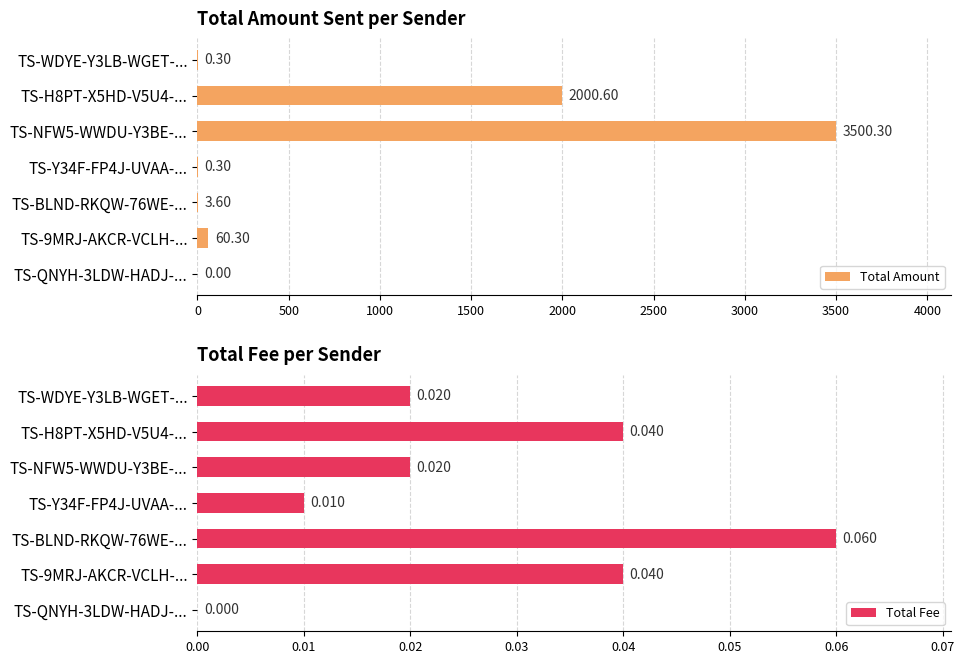

What is the sum of the Total Amount values at TS-H8PT-X5HD-V5U4-... and TS-QNYH-3LDW-HADJ-...?

2000.6